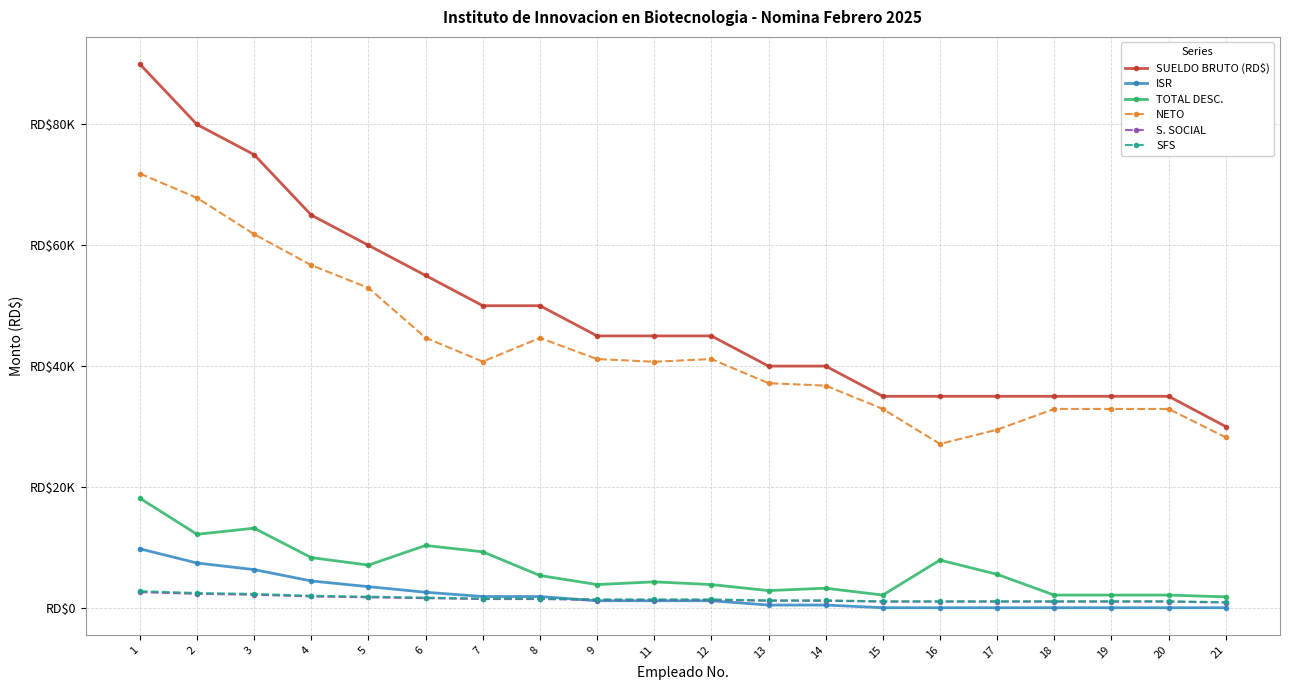

What are all the series names shown in the legend?

SUELDO BRUTO (RD$), ISR, TOTAL DESC., NETO, S. SOCIAL, SFS